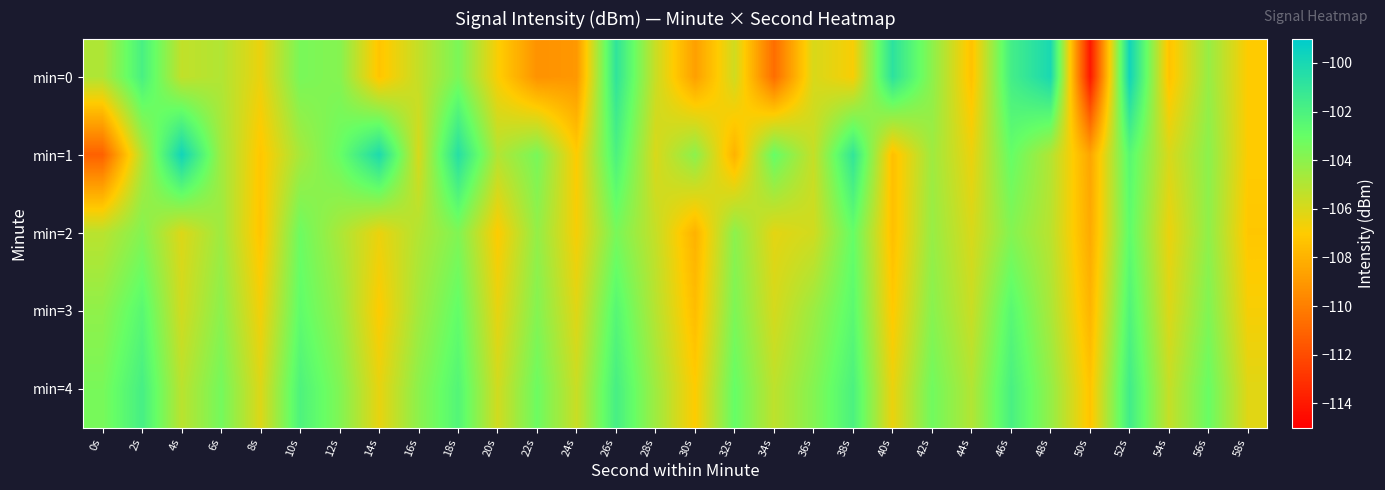

At how many categories does at least one series exceed -101?

7